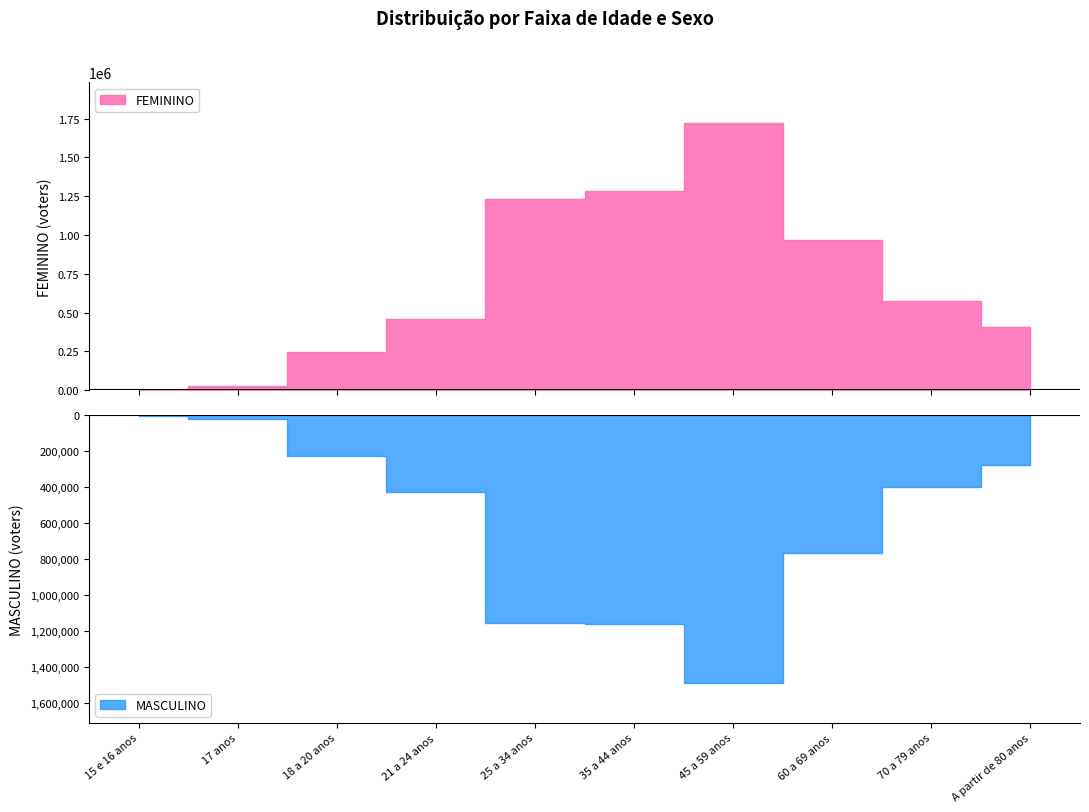

What is the maximum value shown in the chart?

1724629